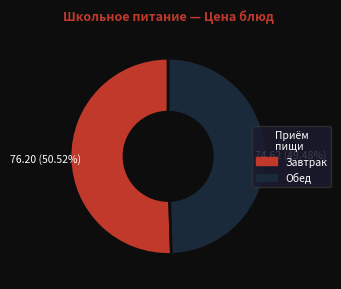

Is there a majority slice in this chart?

Yes